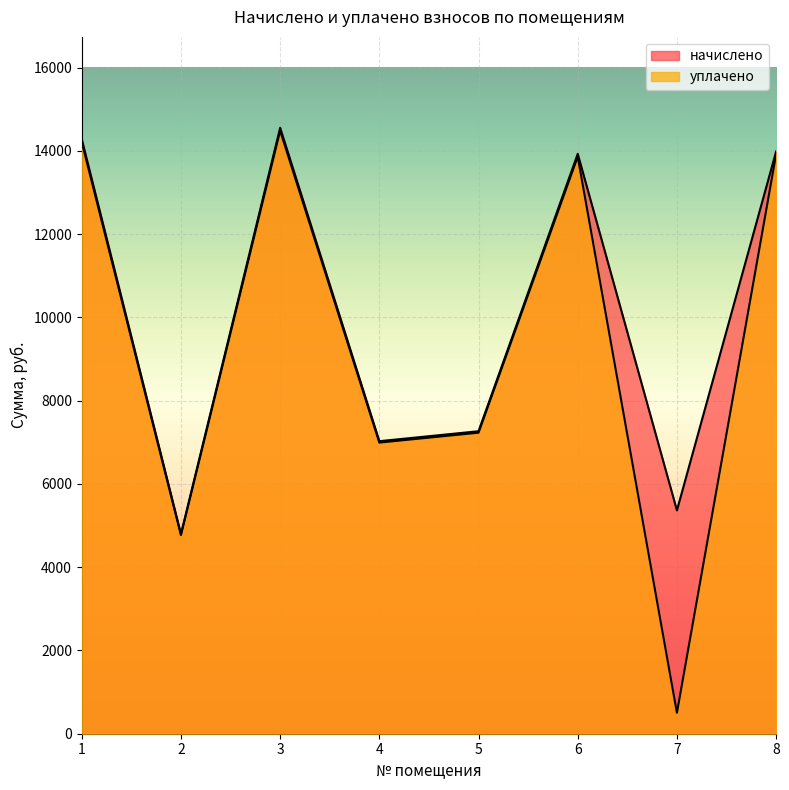

Is the value of начислено at 5 greater than the value of уплачено at 2?

Yes